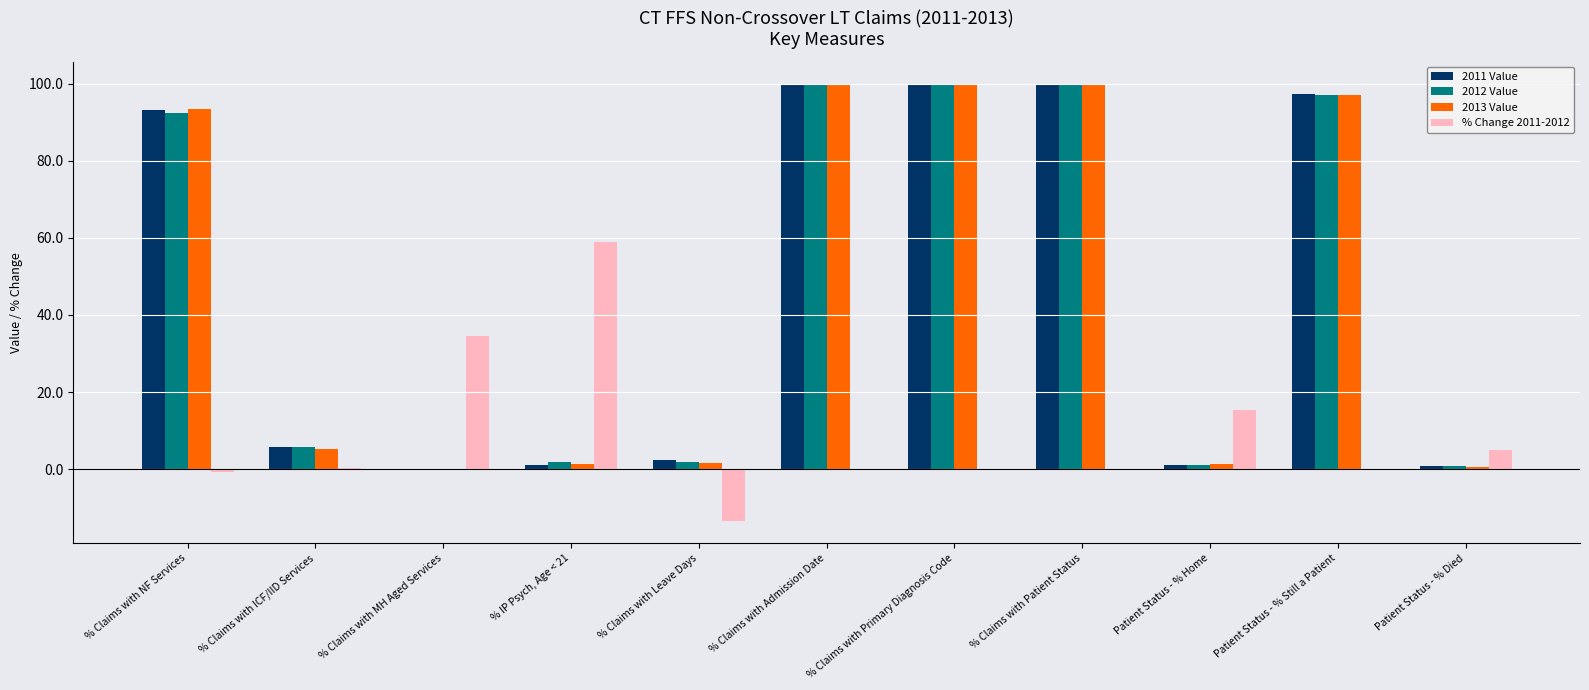

How many series are shown in this chart?

4